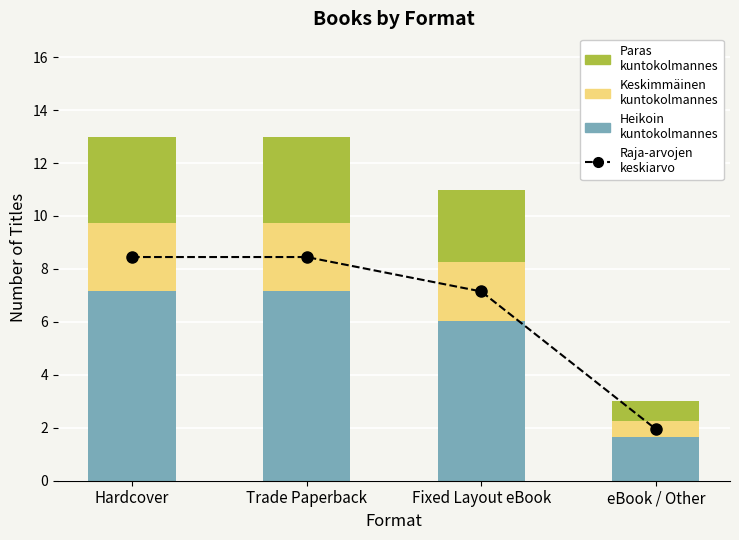

How many data points does each series have?

4